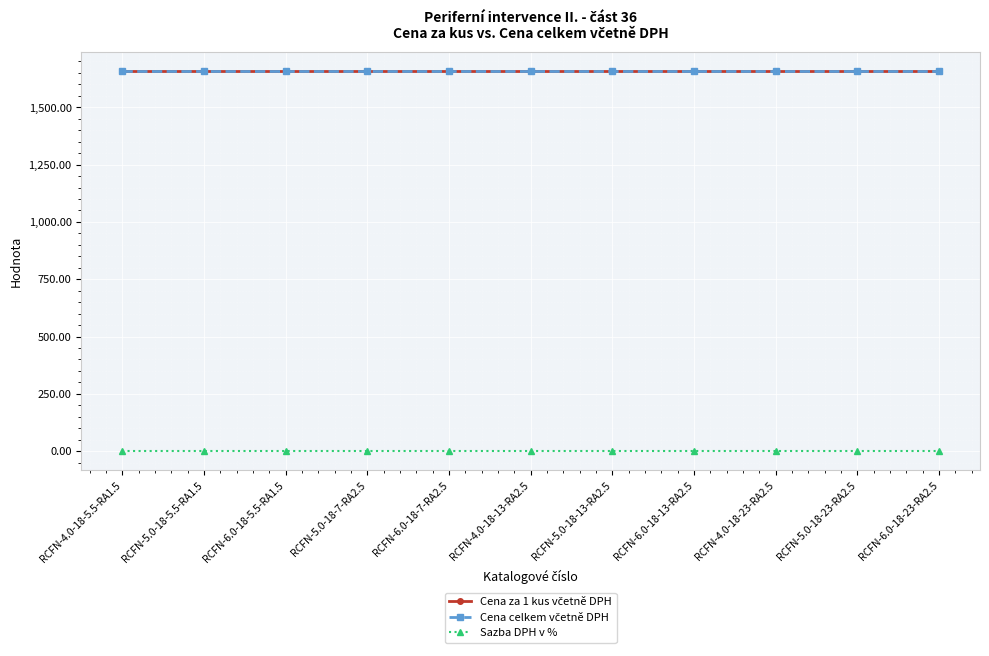

Does the chart have visible grid lines?

Yes